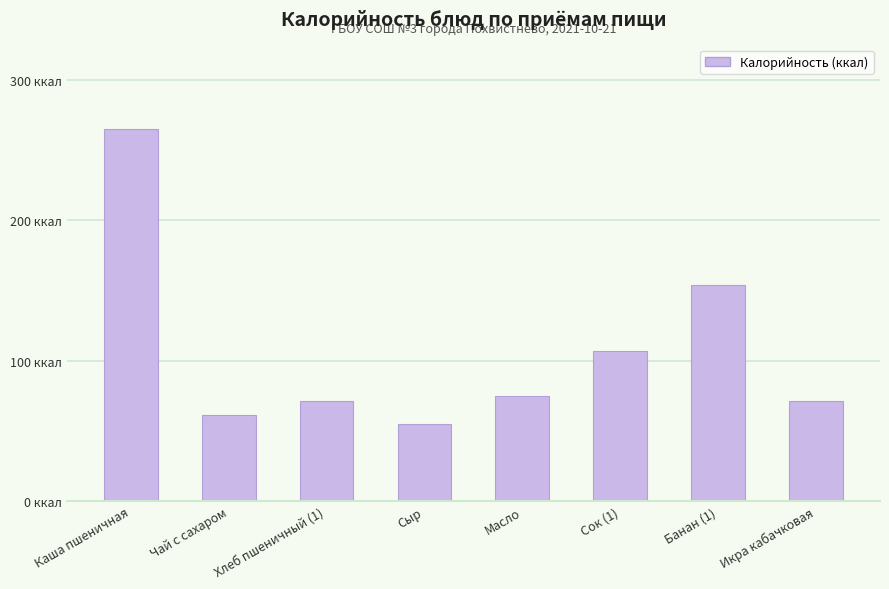

Where does the data first go above 75?

Каша пшеничная